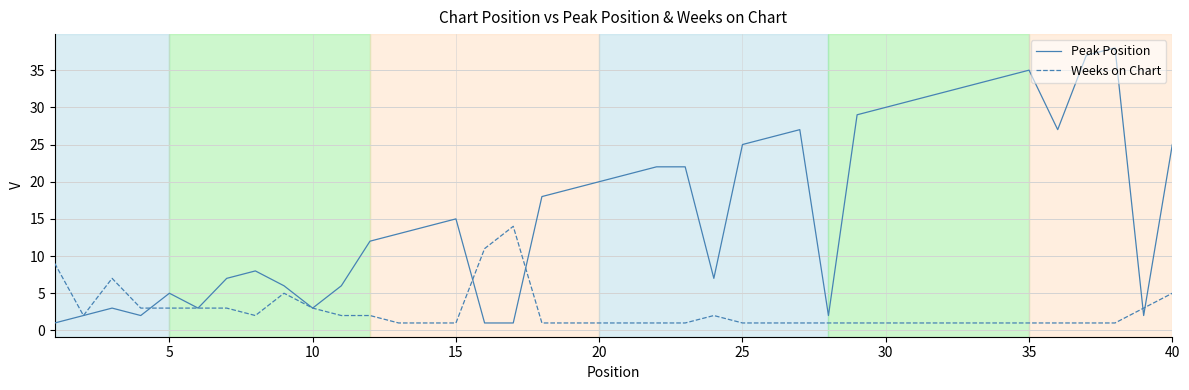

Which series has the largest range (max minus min)?

Peak Position